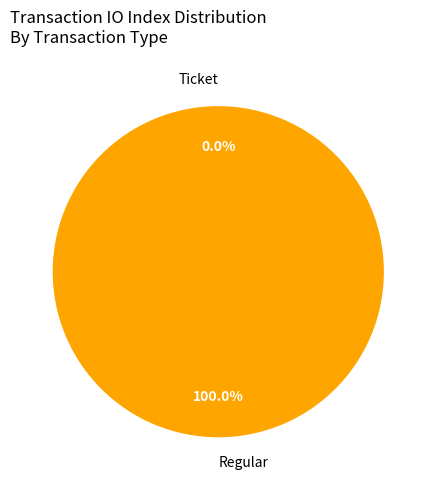

To the nearest percent, what is the combined percentage of Ticket and Regular?

100%